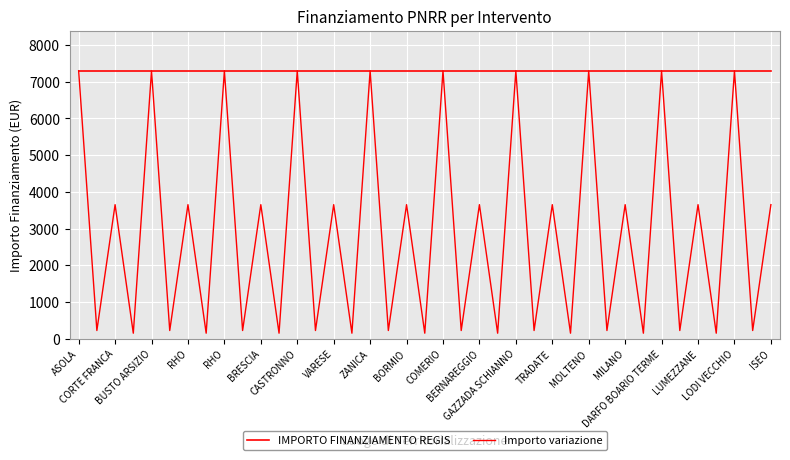

True or false: IMPORTO FINANZIAMENTO REGIS has more than 2 interior local peaks.

False